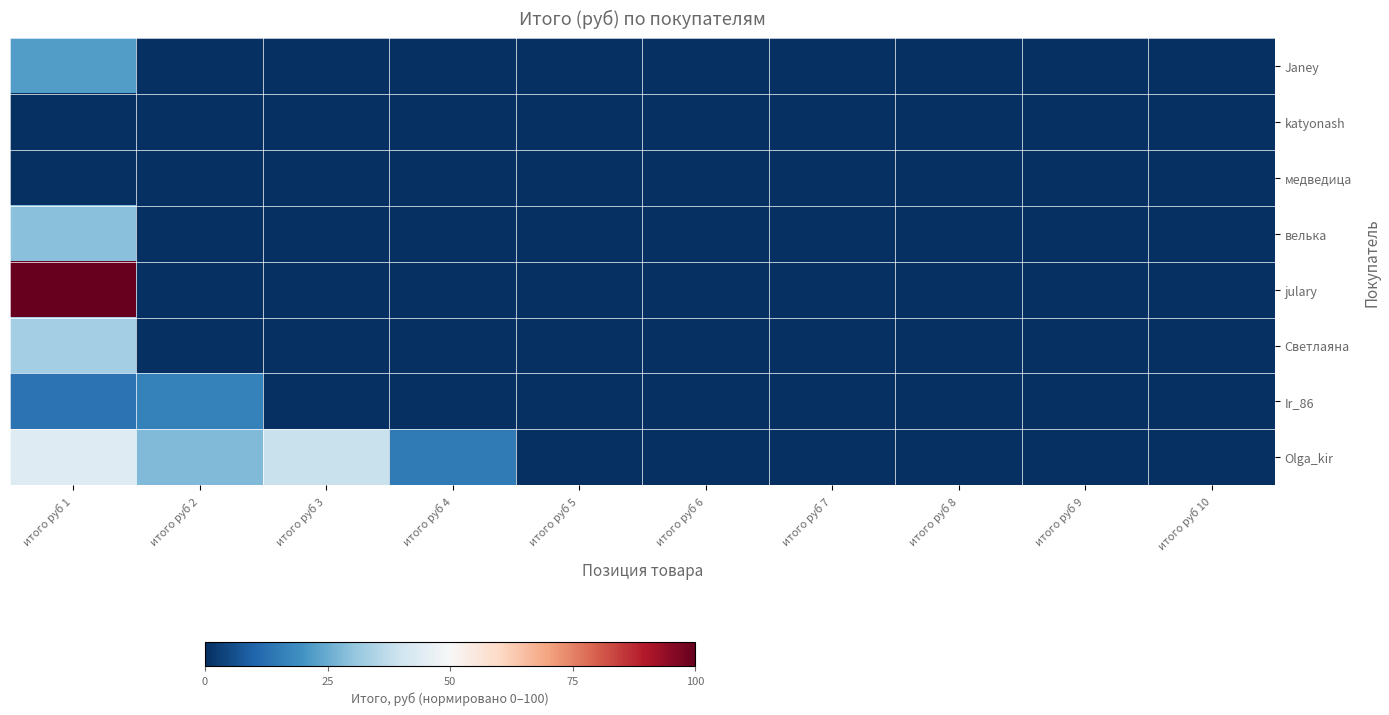

At how many categories does at least one series exceed 67?

1